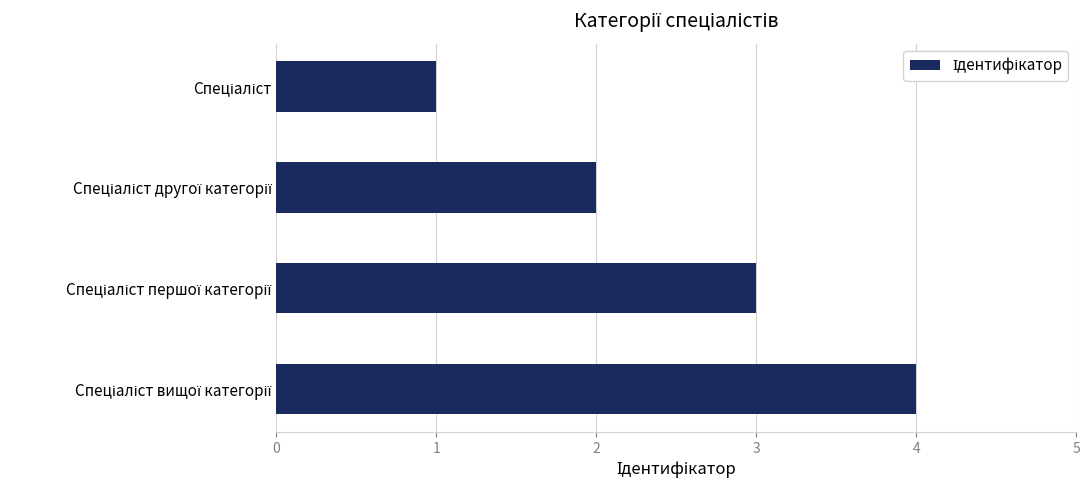

What is the difference between the maximum and minimum values?

3